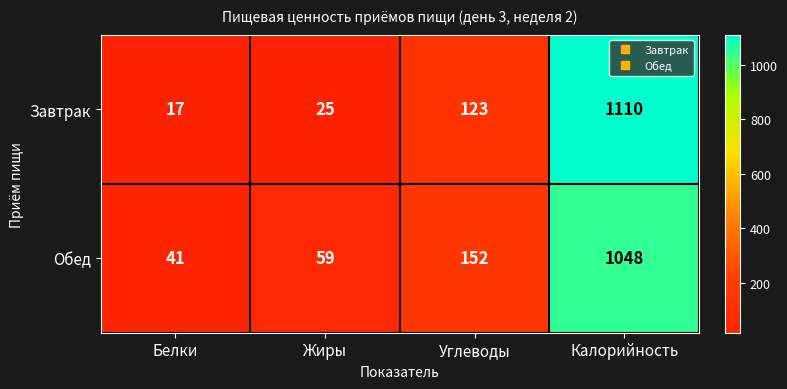

What is the sum of the Обед values at Белки and Жиры?

100